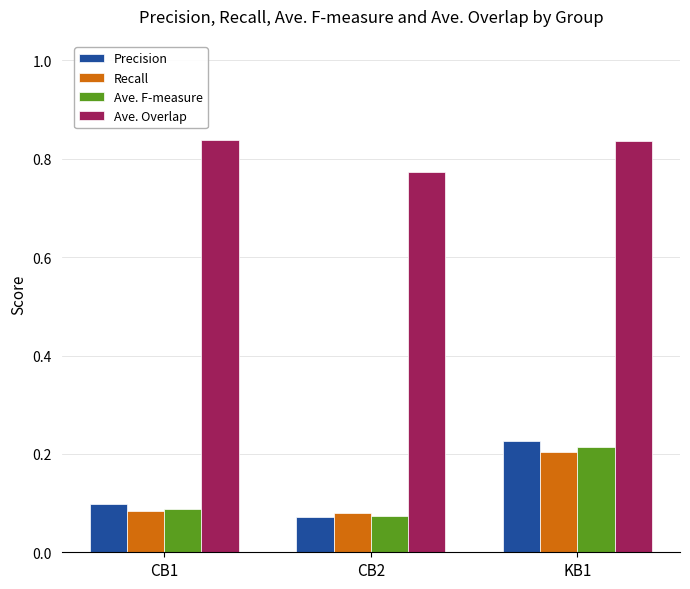

How many data points does each series have?

3